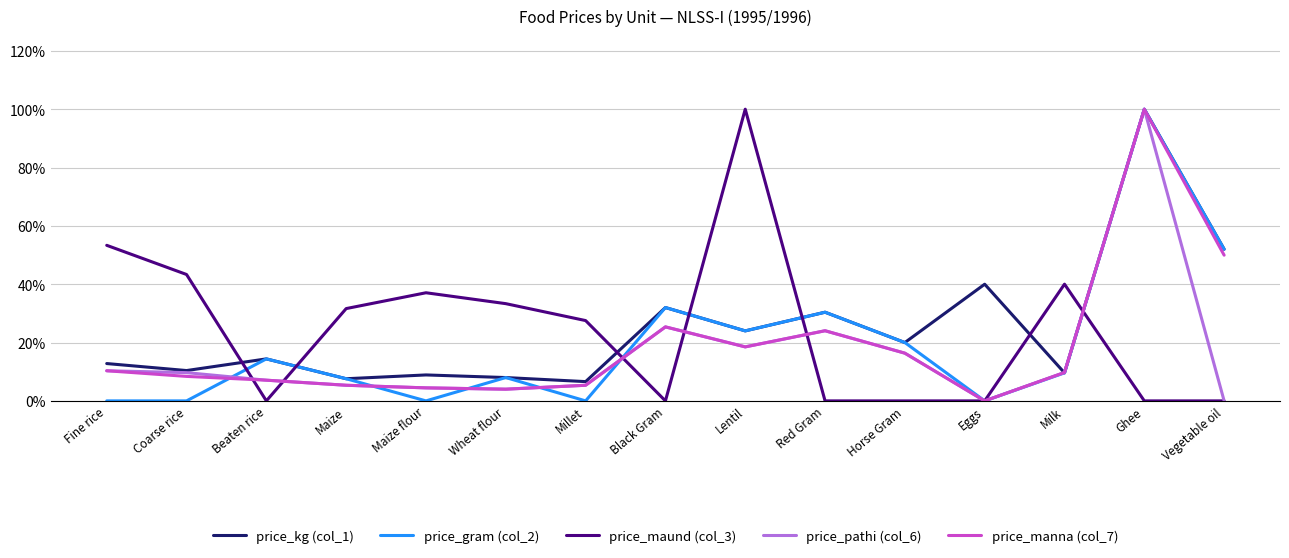

Which series has the largest total across all categories?

price_kg (col_1)